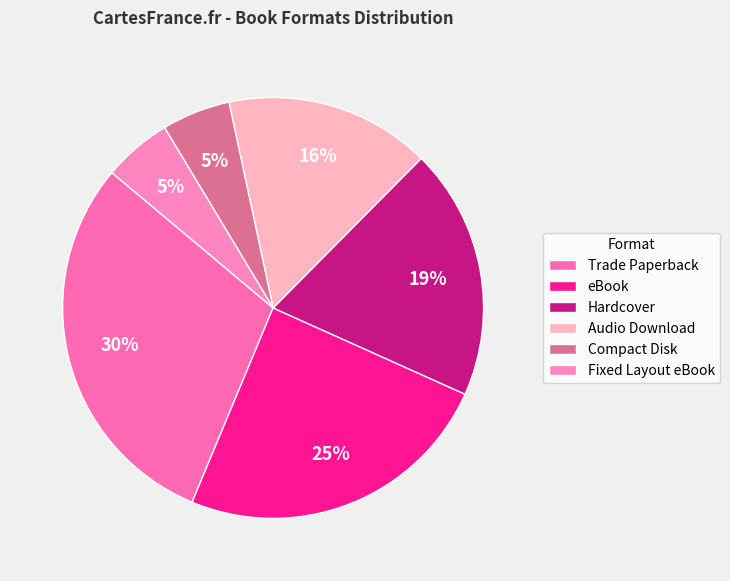

What is the total percentage of Hardcover and Fixed Layout eBook?

24.6%